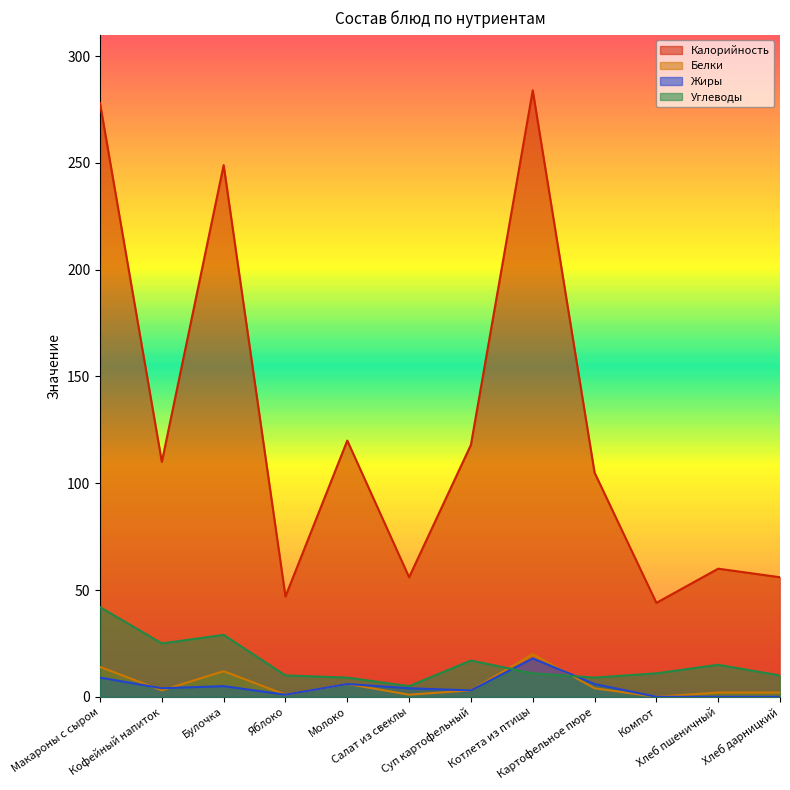

Reading left to right, what are all the values shown in this chart?

Калорийность: 278	110	249	47	120	56	118	284	105	44	60	56
Белки: 14	3	12	1	6	1	3	20	4	0	2	2
Жиры: 9	4	5	1	6	4	3	18	6	0	0	0
Углеводы: 42	25	29	10	9	5	17	11	9	11	15	10